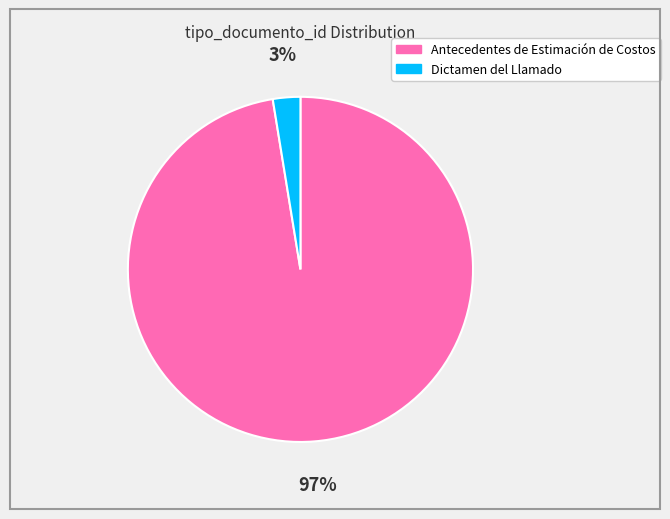

What percentage is the Antecedentes de Estimación de Costos slice, to the nearest percent?

97%